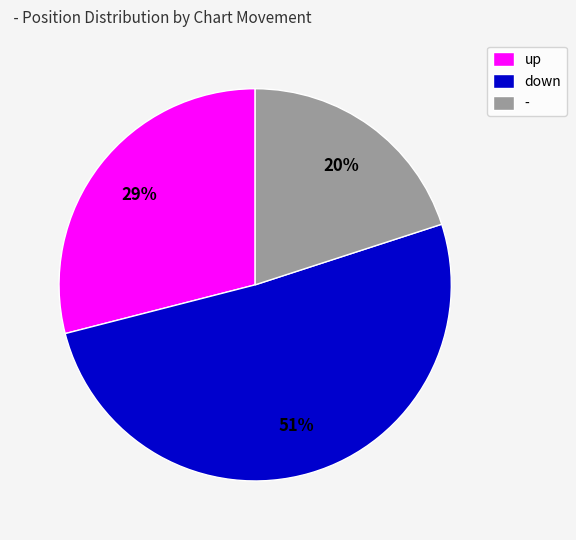

To the nearest percent, what is the difference between the down and - slice percentages?

31%